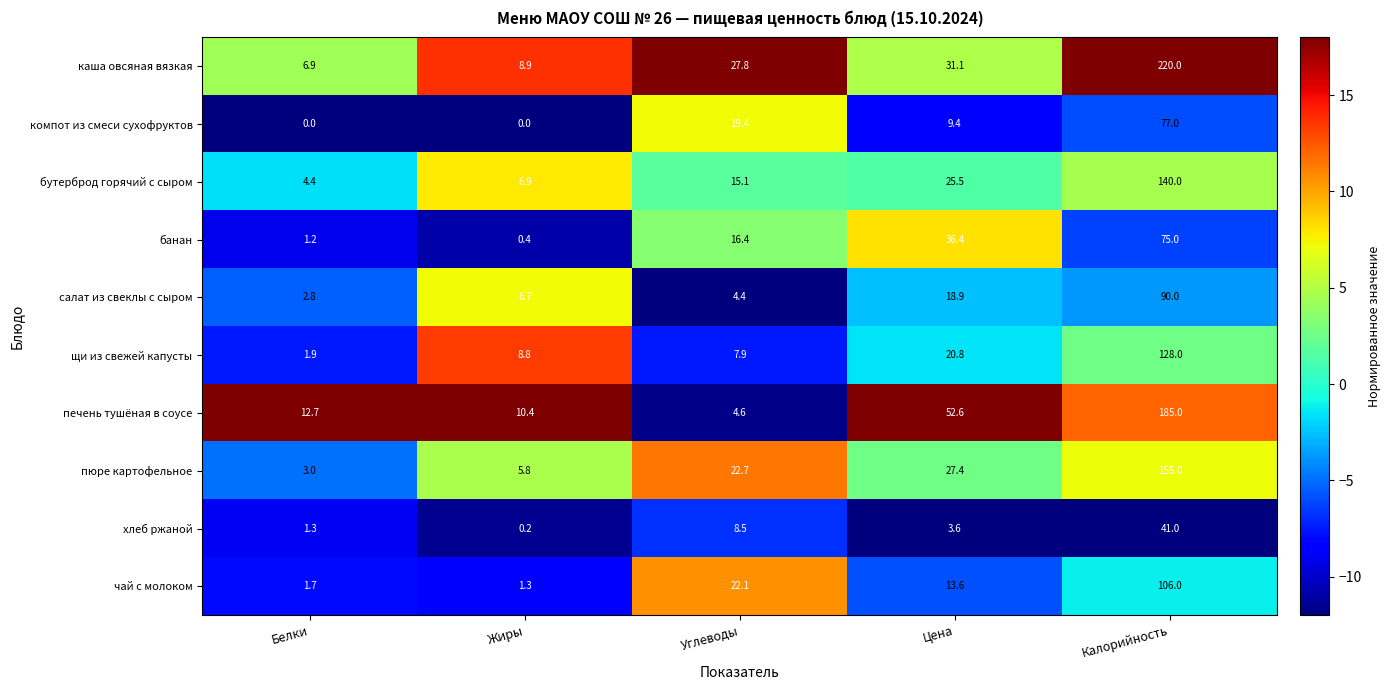

At Жиры, list the series in order from largest to smallest.

печень тушёная в соусе, каша овсяная вязкая, щи из свежей капусты, бутерброд горячий с сыром, салат из свеклы с сыром, пюре картофельное, чай с молоком, банан, хлеб ржаной, компот из смеси сухофруктов